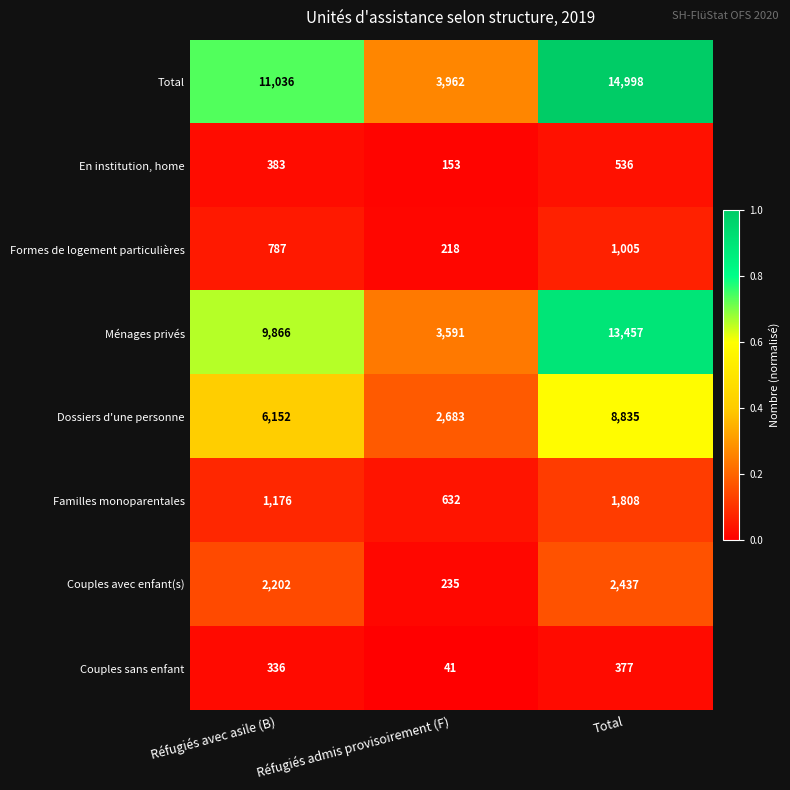

What is the lowest value of the Total series?

3962